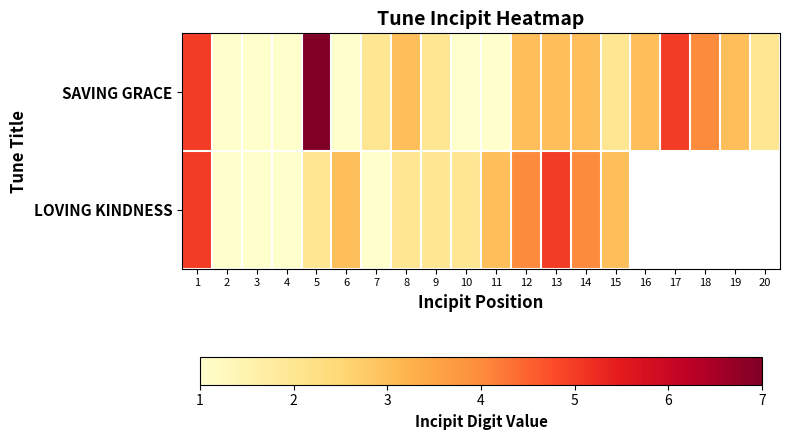

How many data points in SAVING GRACE are above 3?

4